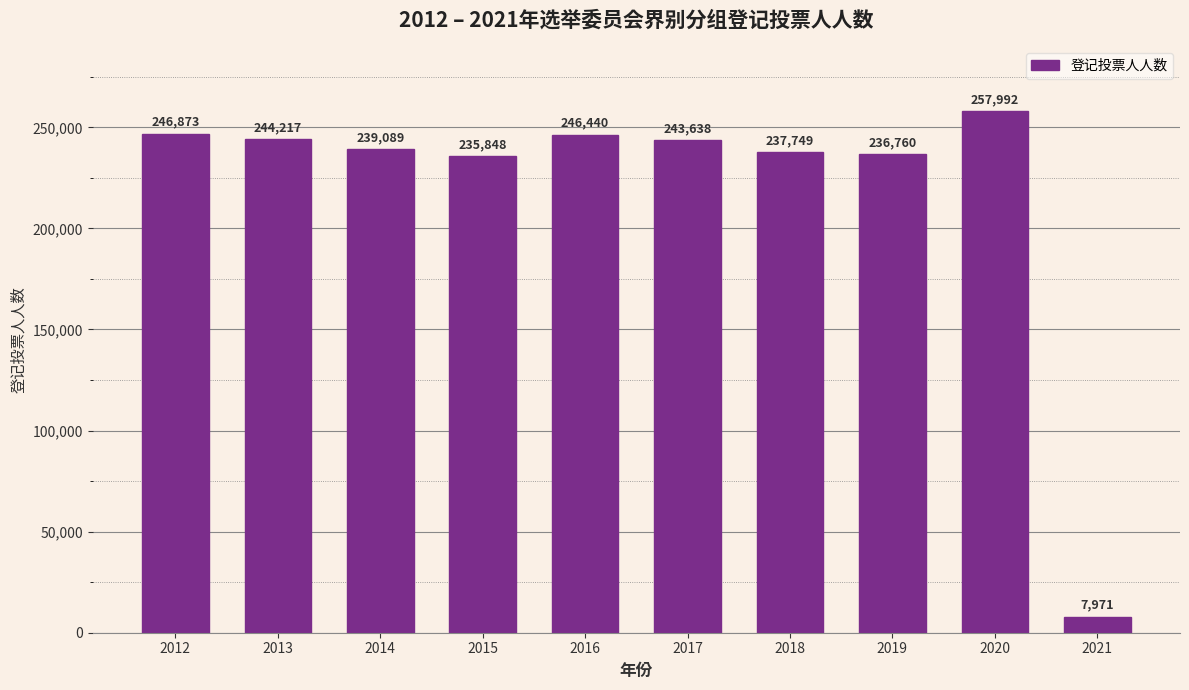

How many data points does each series have?

10